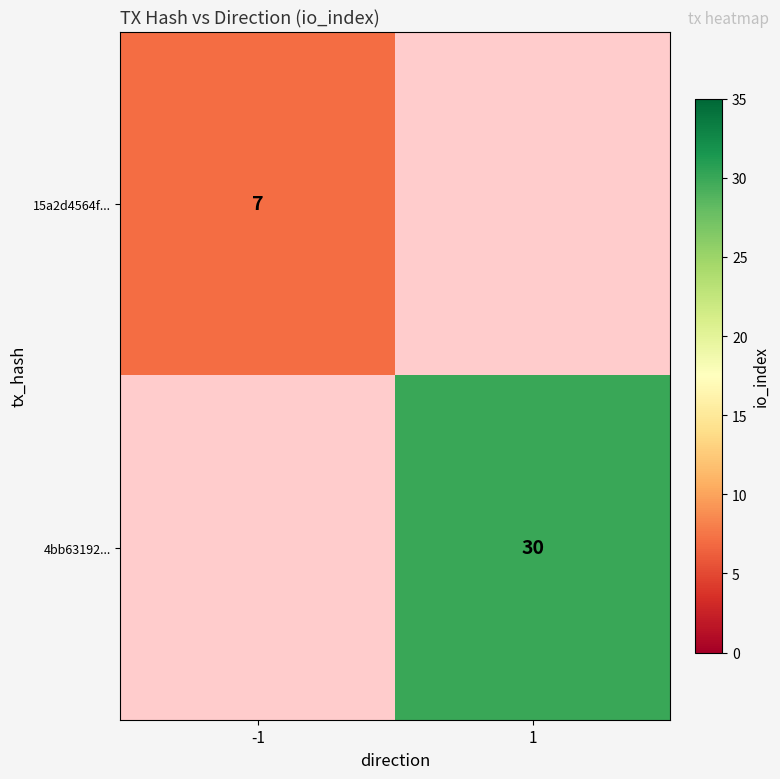

The 4bb63192... series shows 44.0 at 1. True or false?

False